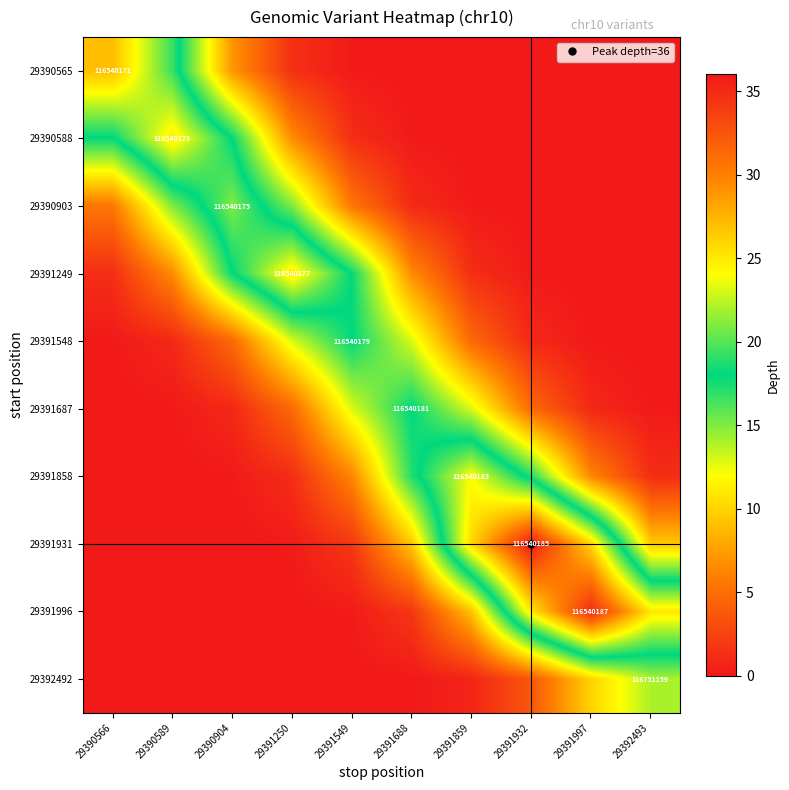

What is the total value across all series at 29391932?

87.7